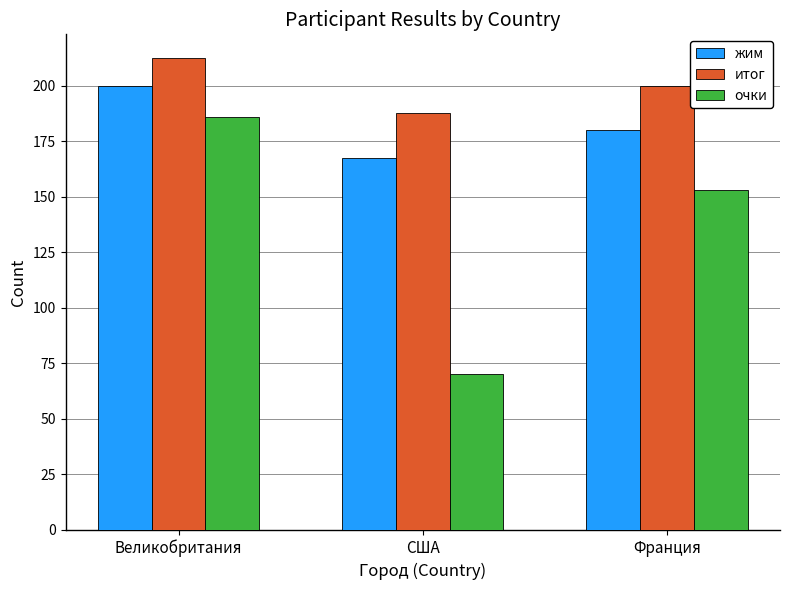

Reading left to right, list all the values displayed in this chart.

жим: Великобритания=200.0	США=167.5	Франция=180.0
итог: Великобритания=212.5	США=187.5	Франция=200.0
очки: Великобритания=185.8	США=70.3	Франция=153.2